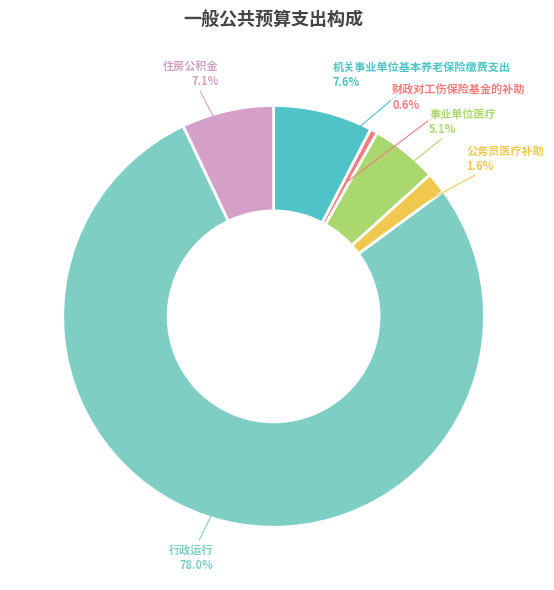

Which slice represents more than half of the pie?

行政运行